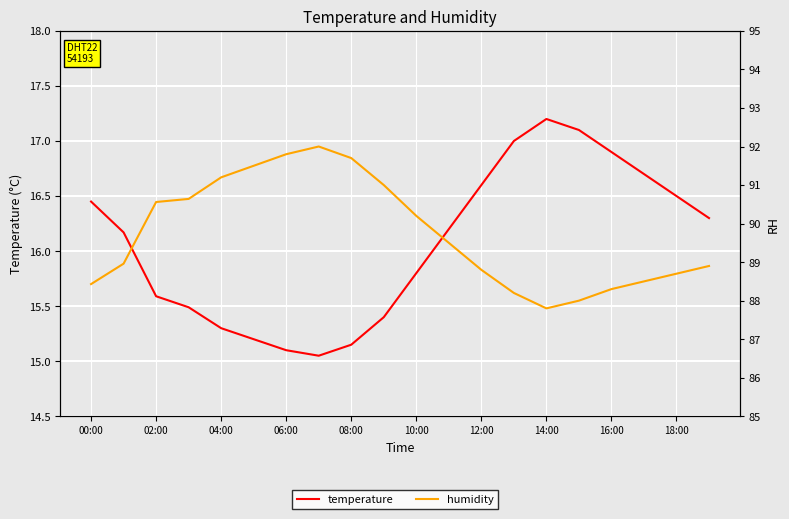

Rank the series at 16:00 from highest to lowest value.

humidity, temperature